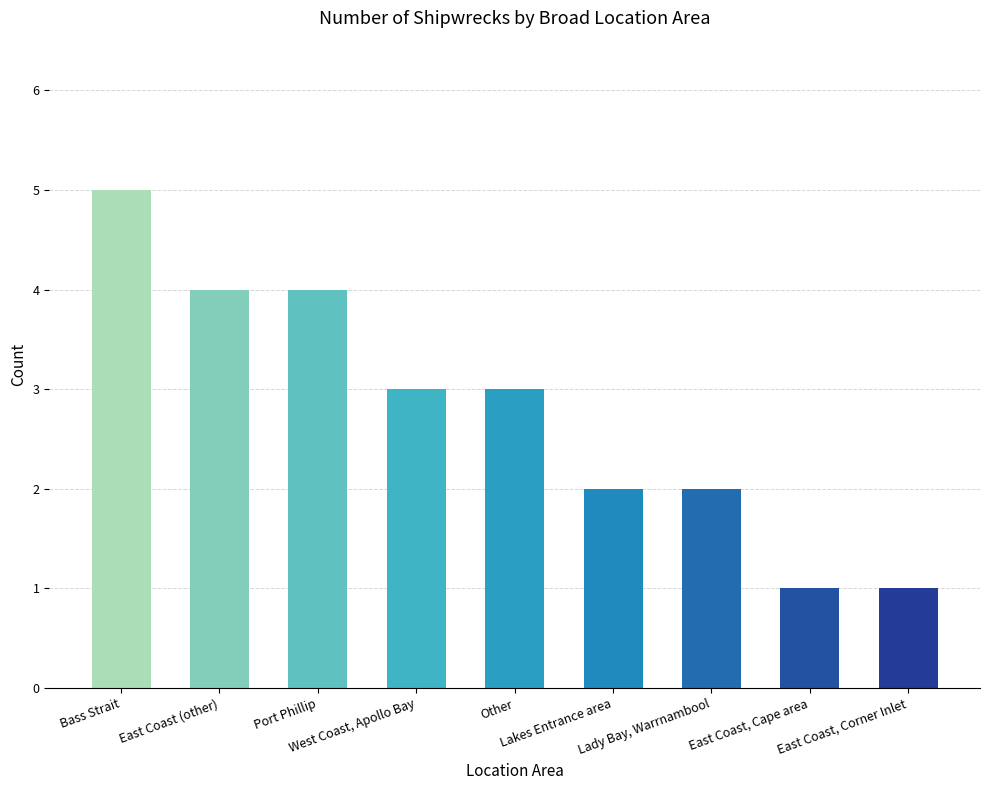

True or false: the data shows 1 at Other.

False